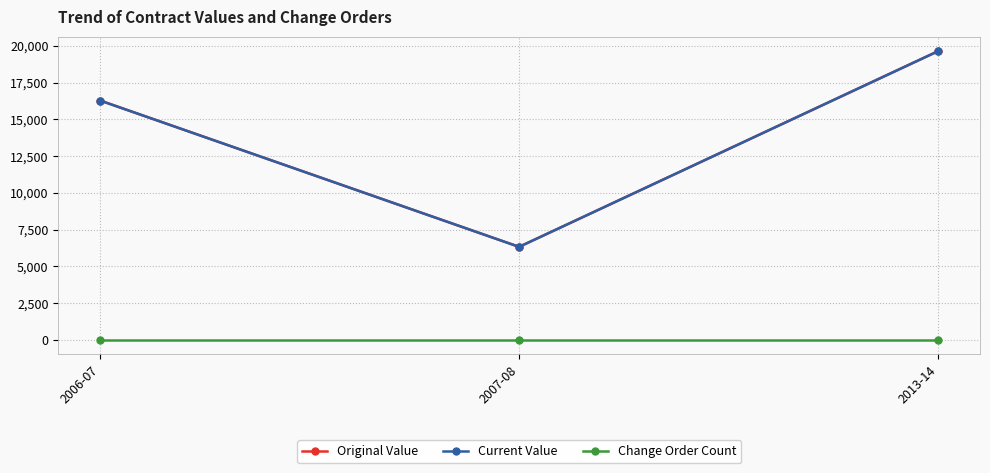

True or false: Current Value has a value of 10835.9 at 2013-14.

False